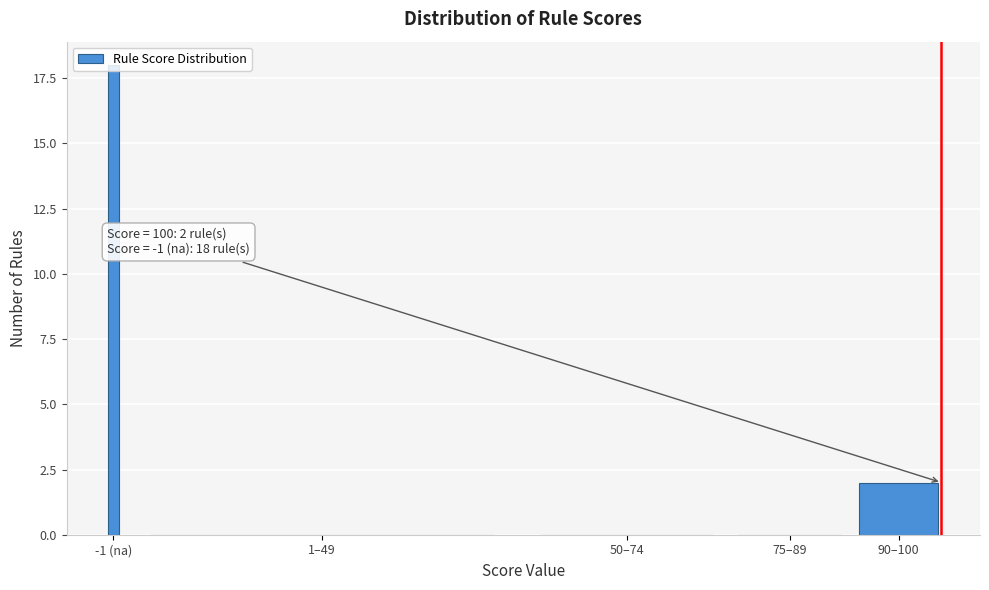

What is the sum of the values at -1 (na) and 1–49?

18